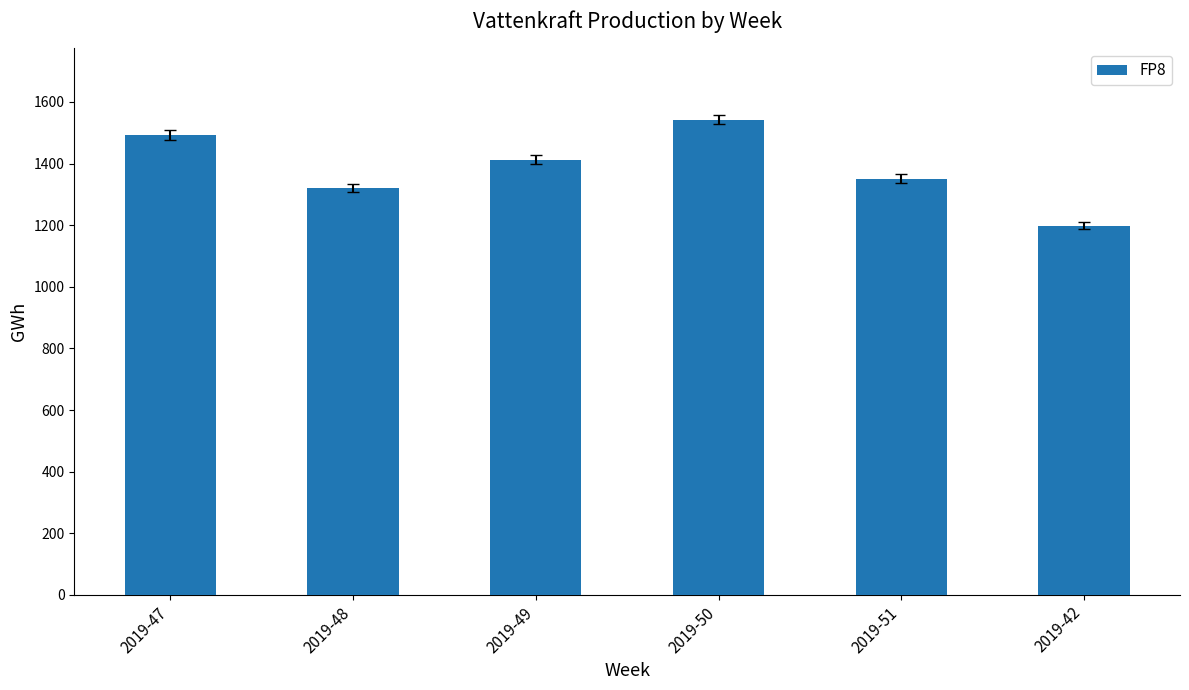

What is the label of the 3rd bar from the right?

2019-50